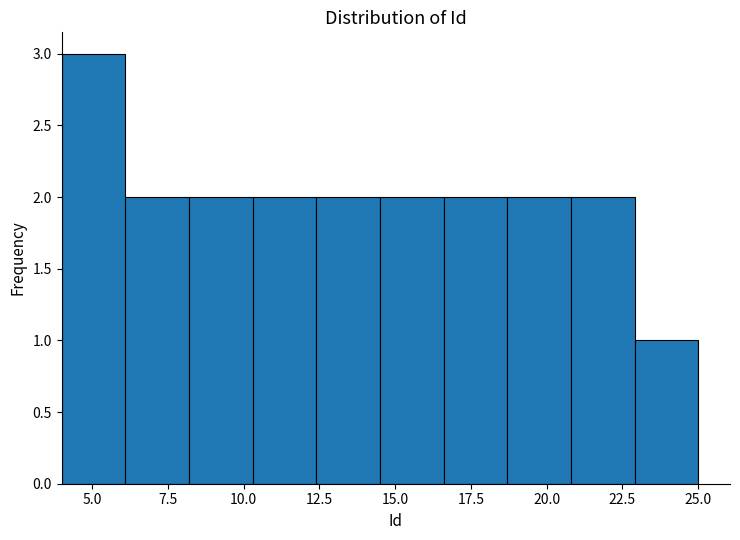

Which range on the x-axis has the tallest bar?

4.0 to 6.1